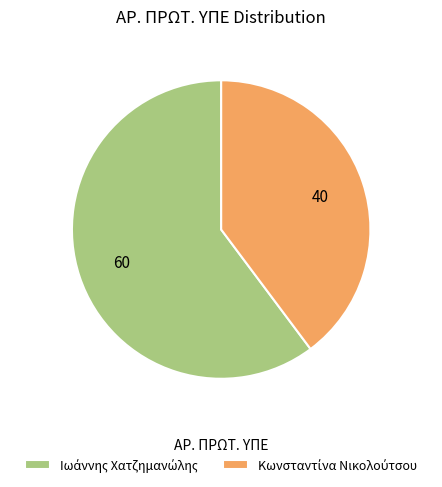

To the nearest percent, what is the difference between the Ιωάννης Χατζημανώλης and Κωνσταντίνα Νικολούτσου slice percentages?

20%